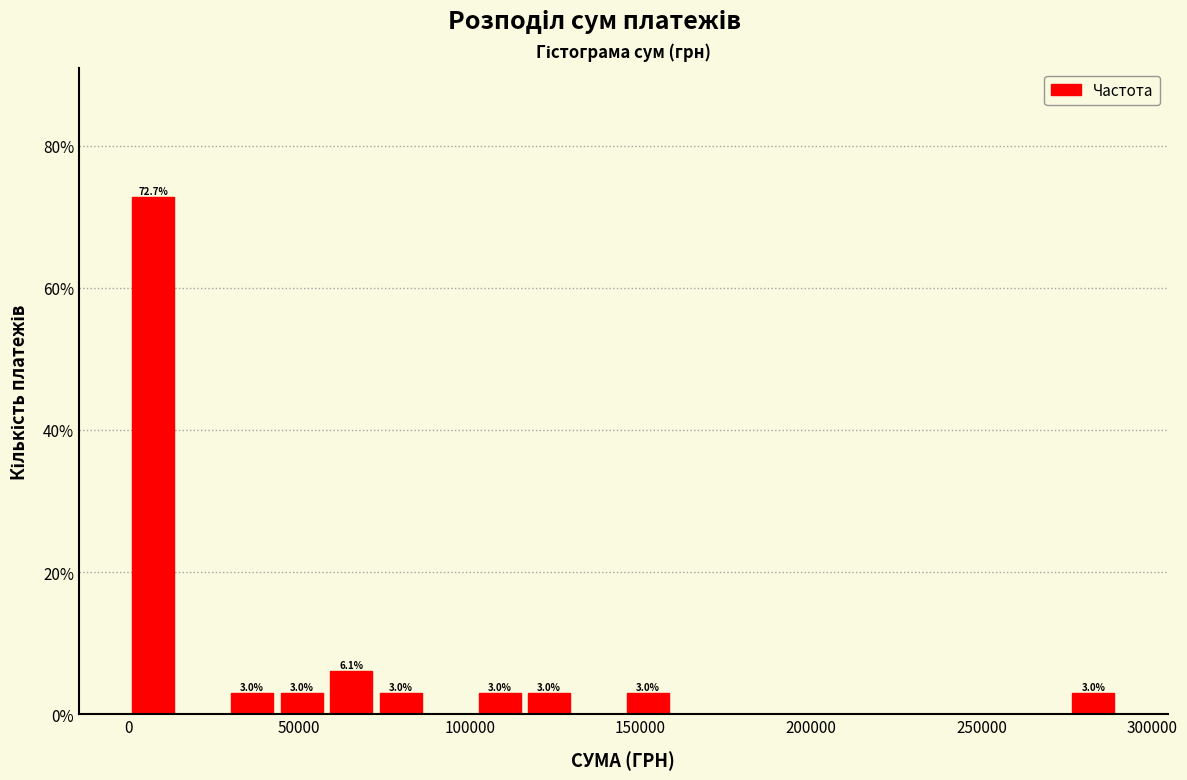

Around what value on the x-axis is the tallest bar? Give the approximate position of its centre, as read against the axis.

5000